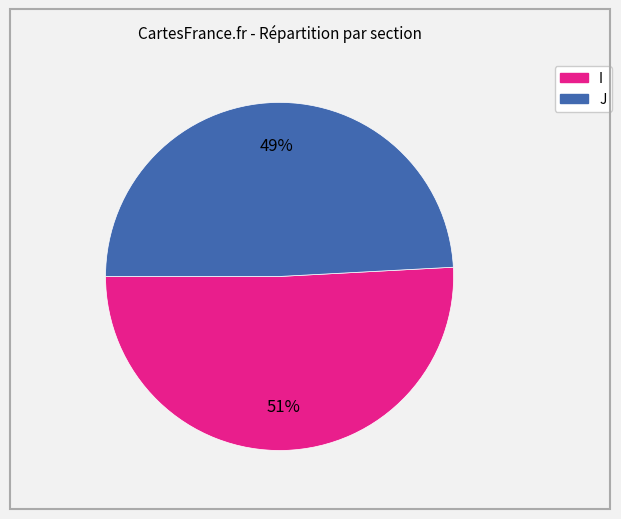

Which category accounts for the majority?

I